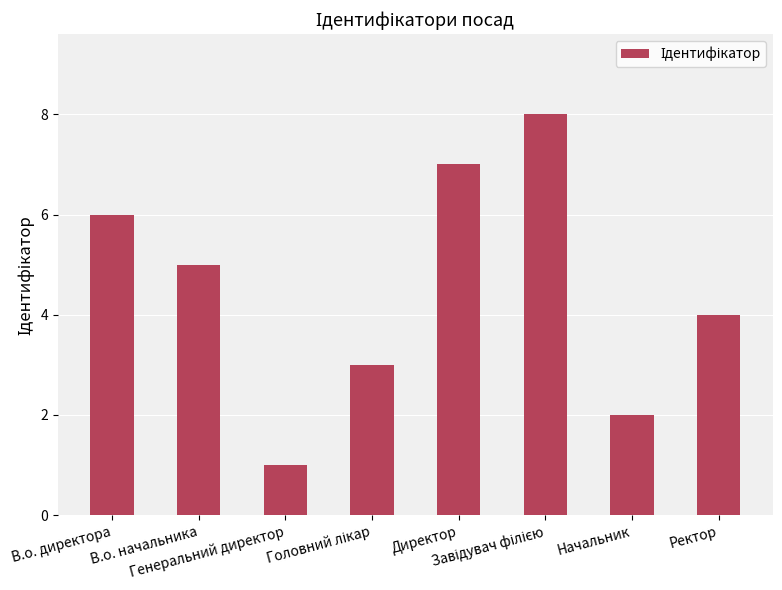

What is the difference between the maximum and minimum values?

7